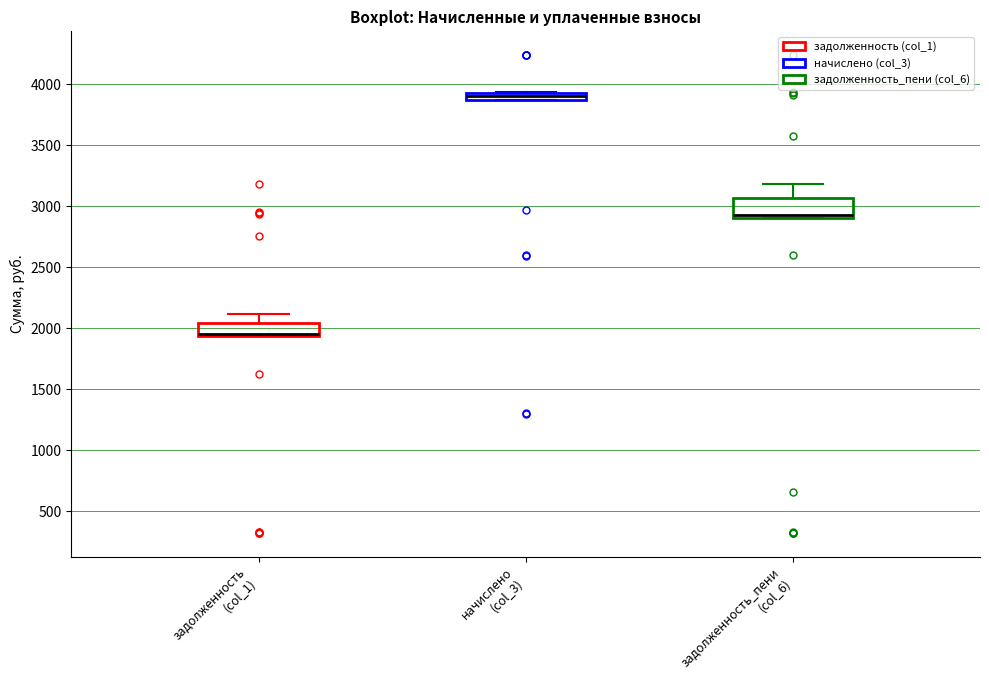

Which box is the tallest, from its lower edge to its upper edge?

задолженность_пени (col_6)